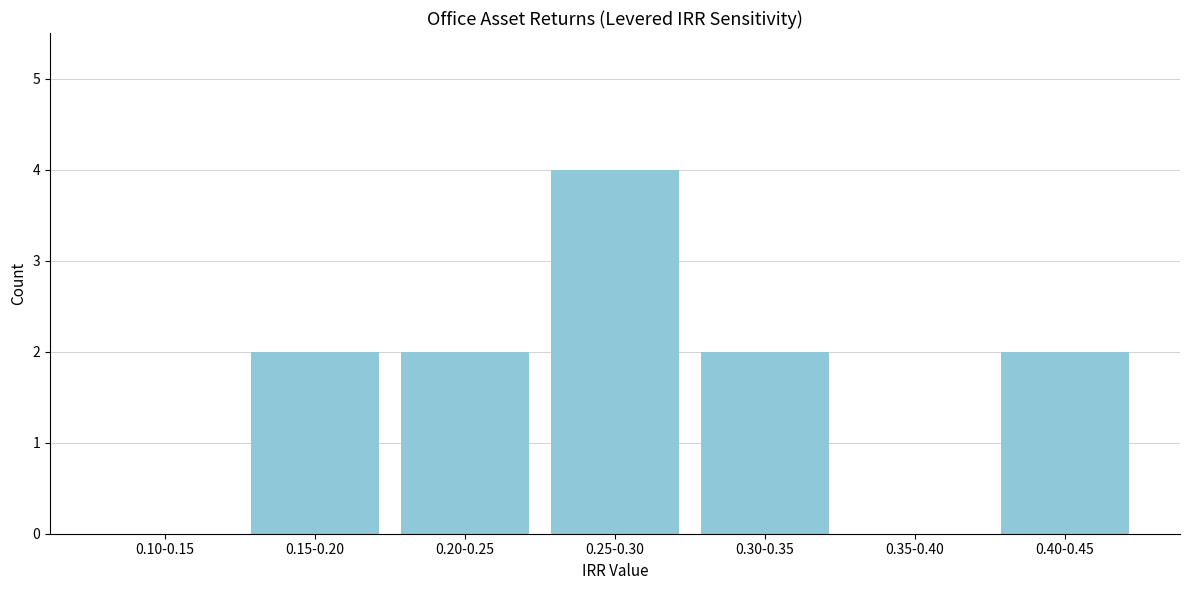

Reading left to right, transcribe all the data shown in this chart.

0.10-0.15=0	0.15-0.20=2	0.20-0.25=2	0.25-0.30=4	0.30-0.35=2	0.35-0.40=0	0.40-0.45=2